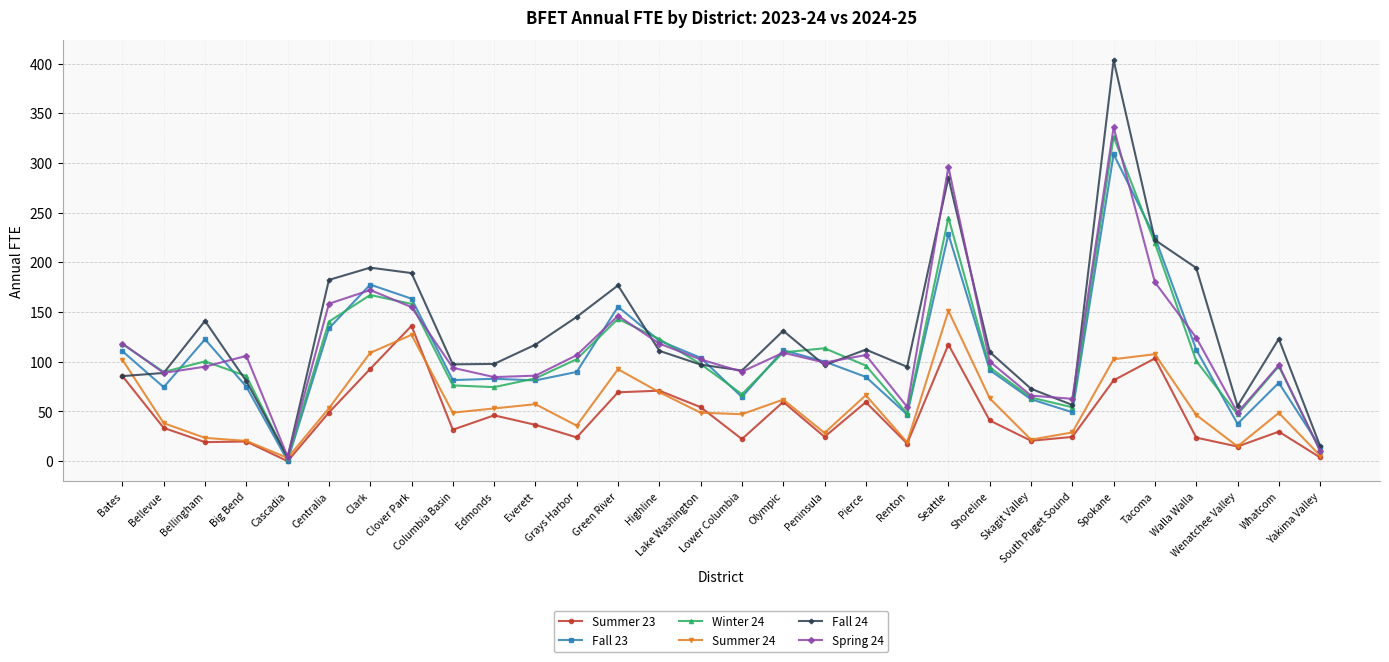

Is the value of Fall 23 at Wenatchee Valley greater than the value of Spring 24 at Peninsula?

No